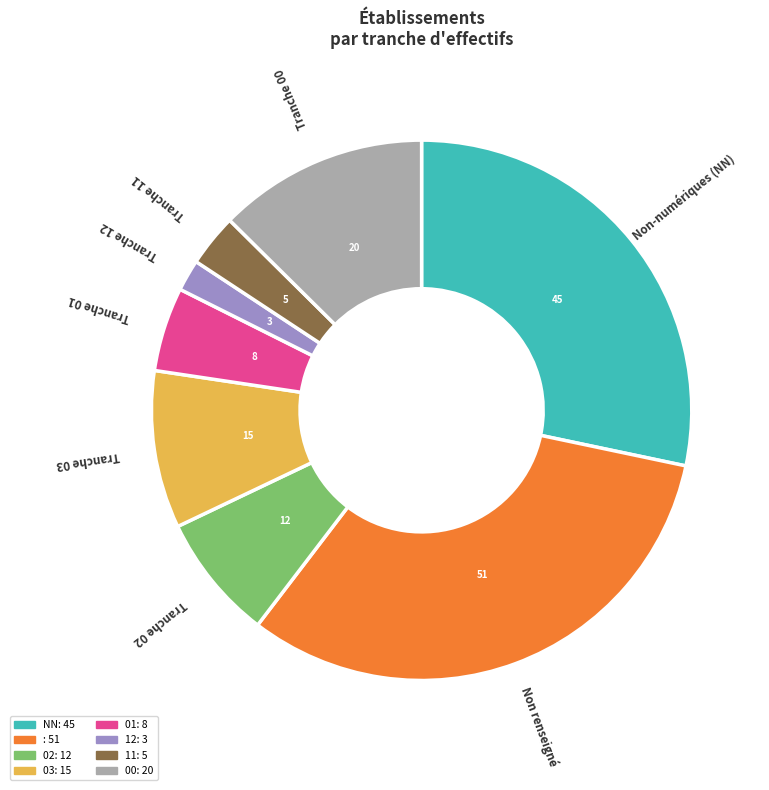

Is there any slice that represents more than half of the pie?

No